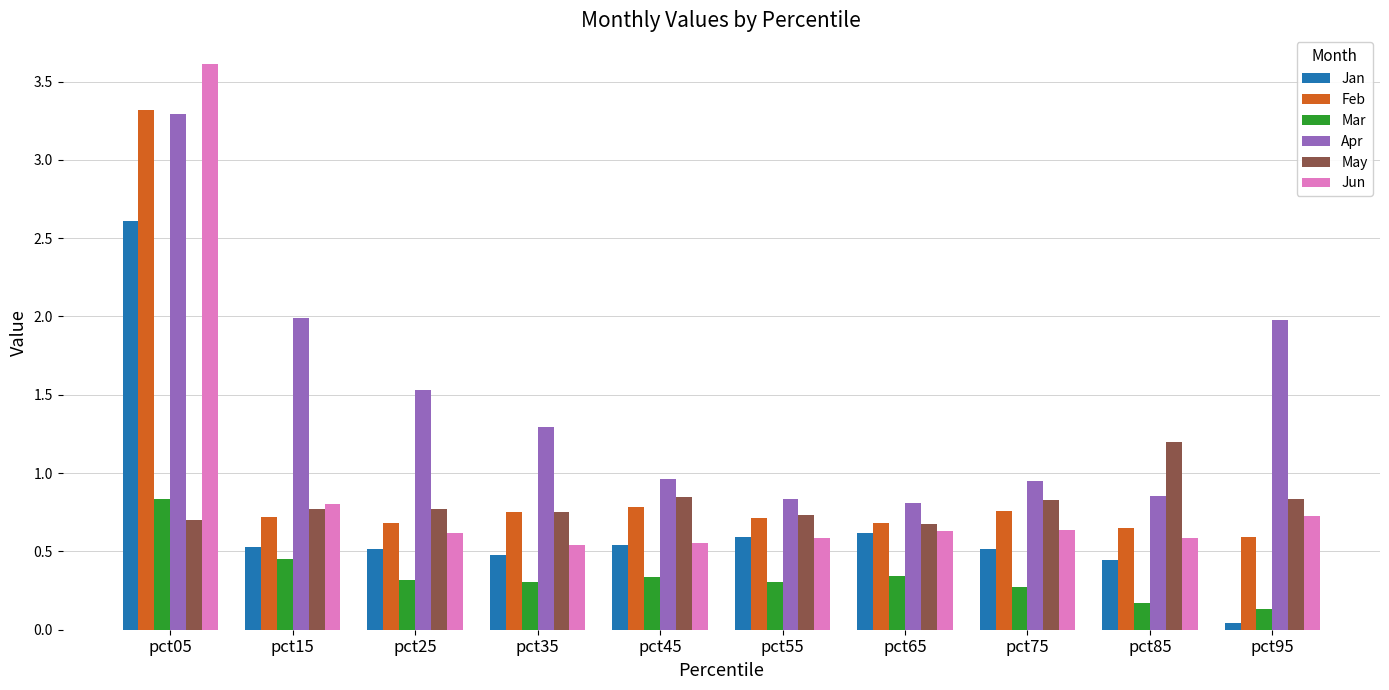

Between pct45 and pct95, which series saw the biggest shift?

Apr